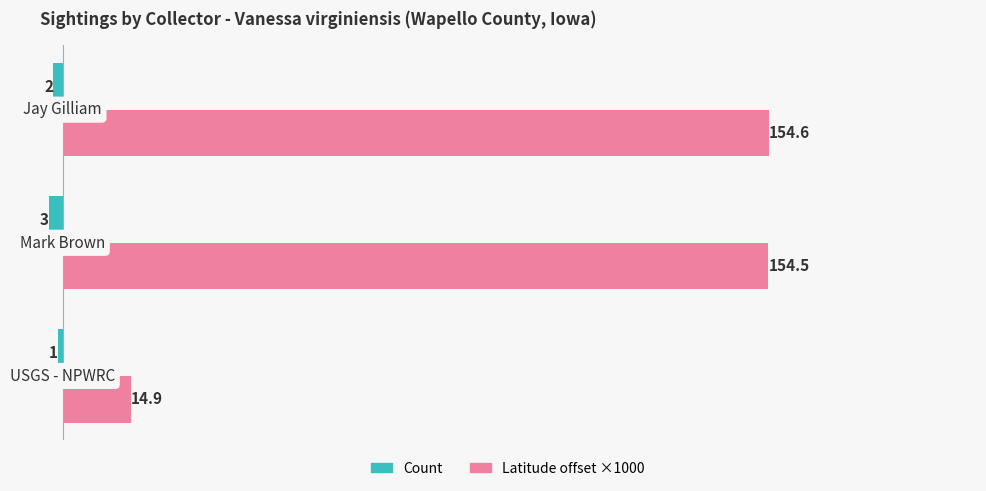

What is the maximum value shown in the chart?

154.6